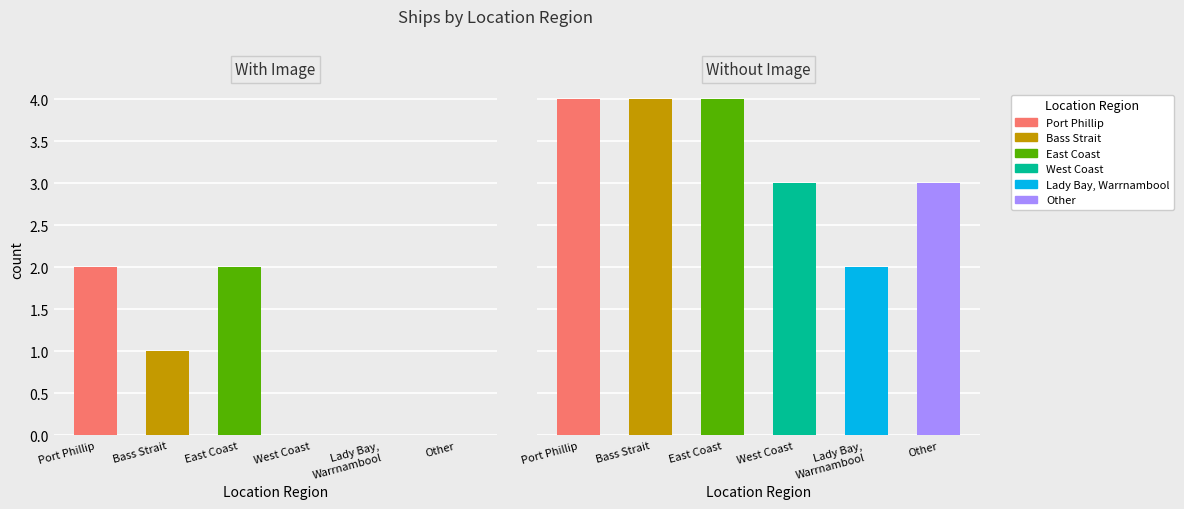

Count the number of categories in the chart.

6